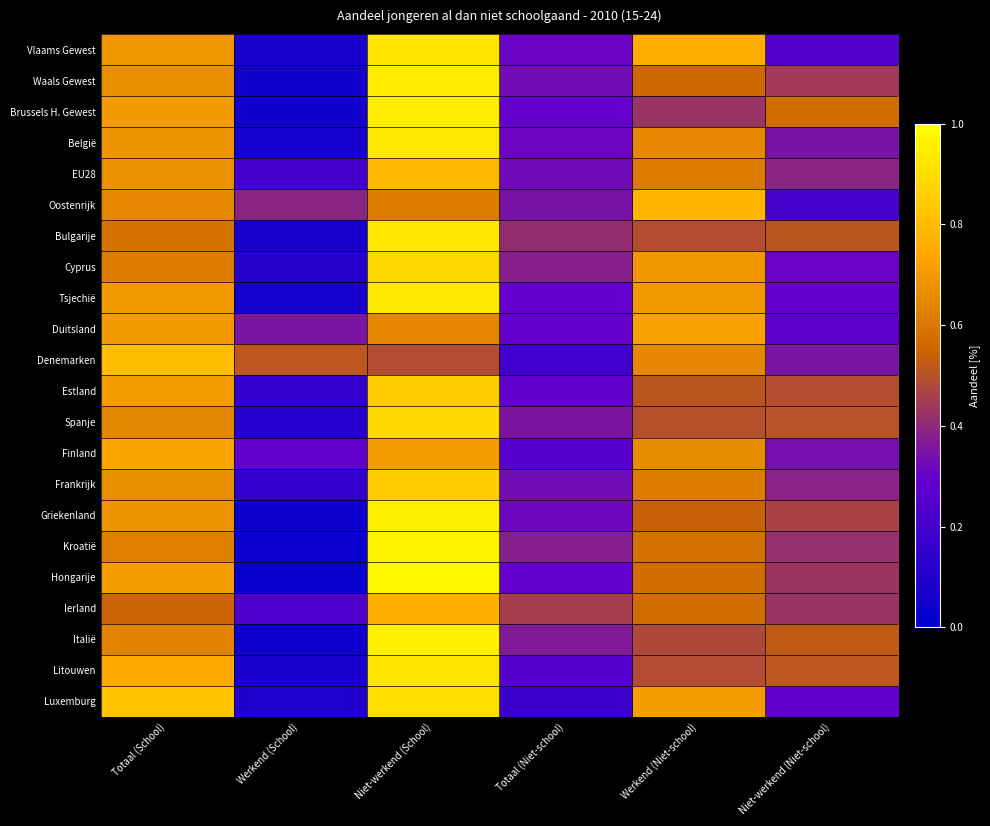

Reading left to right, transcribe all the data shown in this chart.

Vlaams Gewest: Totaal (School)=0.7	Werkend (School)=0.1	Niet-werkend (School)=0.9	Totaal (Niet-school)=0.3	Werkend (Niet-school)=0.8	Niet-werkend (Niet-school)=0.2
Waals Gewest: Totaal (School)=0.7	Werkend (School)=0.1	Niet-werkend (School)=0.9	Totaal (Niet-school)=0.3	Werkend (Niet-school)=0.6	Niet-werkend (Niet-school)=0.4
Brussels H. Gewest: Totaal (School)=0.7	Werkend (School)=0.1	Niet-werkend (School)=0.9	Totaal (Niet-school)=0.3	Werkend (Niet-school)=0.4	Niet-werkend (Niet-school)=0.6
België: Totaal (School)=0.7	Werkend (School)=0.1	Niet-werkend (School)=0.9	Totaal (Niet-school)=0.3	Werkend (Niet-school)=0.7	Niet-werkend (Niet-school)=0.3
EU28: Totaal (School)=0.7	Werkend (School)=0.2	Niet-werkend (School)=0.8	Totaal (Niet-school)=0.3	Werkend (Niet-school)=0.6	Niet-werkend (Niet-school)=0.4
Oostenrijk: Totaal (School)=0.7	Werkend (School)=0.4	Niet-werkend (School)=0.6	Totaal (Niet-school)=0.3	Werkend (Niet-school)=0.8	Niet-werkend (Niet-school)=0.2
Bulgarije: Totaal (School)=0.6	Werkend (School)=0.1	Niet-werkend (School)=0.9	Totaal (Niet-school)=0.4	Werkend (Niet-school)=0.5	Niet-werkend (Niet-school)=0.5
Cyprus: Totaal (School)=0.6	Werkend (School)=0.1	Niet-werkend (School)=0.9	Totaal (Niet-school)=0.4	Werkend (Niet-school)=0.7	Niet-werkend (Niet-school)=0.3
Tsjechië: Totaal (School)=0.7	Werkend (School)=0.1	Niet-werkend (School)=0.9	Totaal (Niet-school)=0.3	Werkend (Niet-school)=0.7	Niet-werkend (Niet-school)=0.3
Duitsland: Totaal (School)=0.7	Werkend (School)=0.3	Niet-werkend (School)=0.7	Totaal (Niet-school)=0.3	Werkend (Niet-school)=0.7	Niet-werkend (Niet-school)=0.3
Denemarken: Totaal (School)=0.8	Werkend (School)=0.5	Niet-werkend (School)=0.5	Totaal (Niet-school)=0.2	Werkend (Niet-school)=0.7	Niet-werkend (Niet-school)=0.3
Estland: Totaal (School)=0.7	Werkend (School)=0.1	Niet-werkend (School)=0.9	Totaal (Niet-school)=0.3	Werkend (Niet-school)=0.5	Niet-werkend (Niet-school)=0.5
Spanje: Totaal (School)=0.6	Werkend (School)=0.1	Niet-werkend (School)=0.9	Totaal (Niet-school)=0.4	Werkend (Niet-school)=0.5	Niet-werkend (Niet-school)=0.5
Finland: Totaal (School)=0.7	Werkend (School)=0.3	Niet-werkend (School)=0.7	Totaal (Niet-school)=0.3	Werkend (Niet-school)=0.7	Niet-werkend (Niet-school)=0.3
Frankrijk: Totaal (School)=0.7	Werkend (School)=0.1	Niet-werkend (School)=0.9	Totaal (Niet-school)=0.3	Werkend (Niet-school)=0.6	Niet-werkend (Niet-school)=0.4
Griekenland: Totaal (School)=0.7	Werkend (School)=0.0	Niet-werkend (School)=1.0	Totaal (Niet-school)=0.3	Werkend (Niet-school)=0.5	Niet-werkend (Niet-school)=0.5
Kroatië: Totaal (School)=0.6	Werkend (School)=0.0	Niet-werkend (School)=1.0	Totaal (Niet-school)=0.4	Werkend (Niet-school)=0.6	Niet-werkend (Niet-school)=0.4
Hongarije: Totaal (School)=0.7	Werkend (School)=0.0	Niet-werkend (School)=1.0	Totaal (Niet-school)=0.3	Werkend (Niet-school)=0.6	Niet-werkend (Niet-school)=0.4
Ierland: Totaal (School)=0.5	Werkend (School)=0.2	Niet-werkend (School)=0.8	Totaal (Niet-school)=0.5	Werkend (Niet-school)=0.6	Niet-werkend (Niet-school)=0.4
Italië: Totaal (School)=0.6	Werkend (School)=0.0	Niet-werkend (School)=1.0	Totaal (Niet-school)=0.4	Werkend (Niet-school)=0.5	Niet-werkend (Niet-school)=0.5
Litouwen: Totaal (School)=0.7	Werkend (School)=0.1	Niet-werkend (School)=0.9	Totaal (Niet-school)=0.3	Werkend (Niet-school)=0.5	Niet-werkend (Niet-school)=0.5
Luxemburg: Totaal (School)=0.8	Werkend (School)=0.1	Niet-werkend (School)=0.9	Totaal (Niet-school)=0.2	Werkend (Niet-school)=0.7	Niet-werkend (Niet-school)=0.3